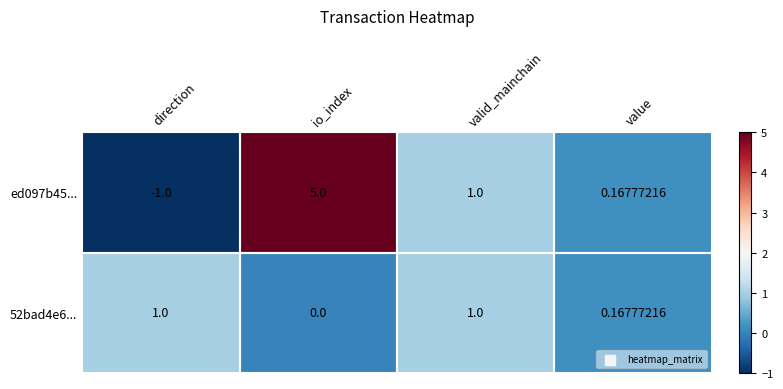

Is the value of 52bad4e6... at value greater than the value of ed097b45... at direction?

Yes